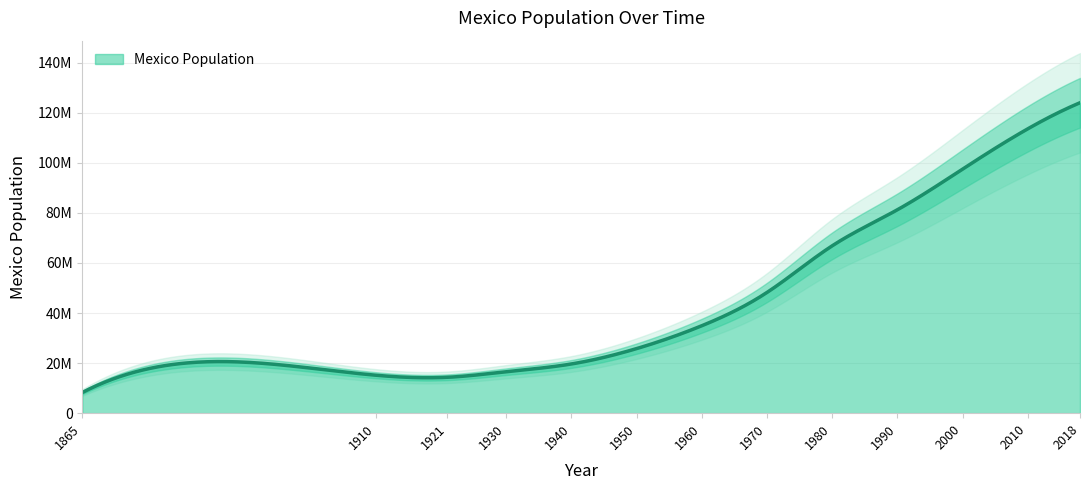

What is the difference between the maximum and minimum values?

115723448